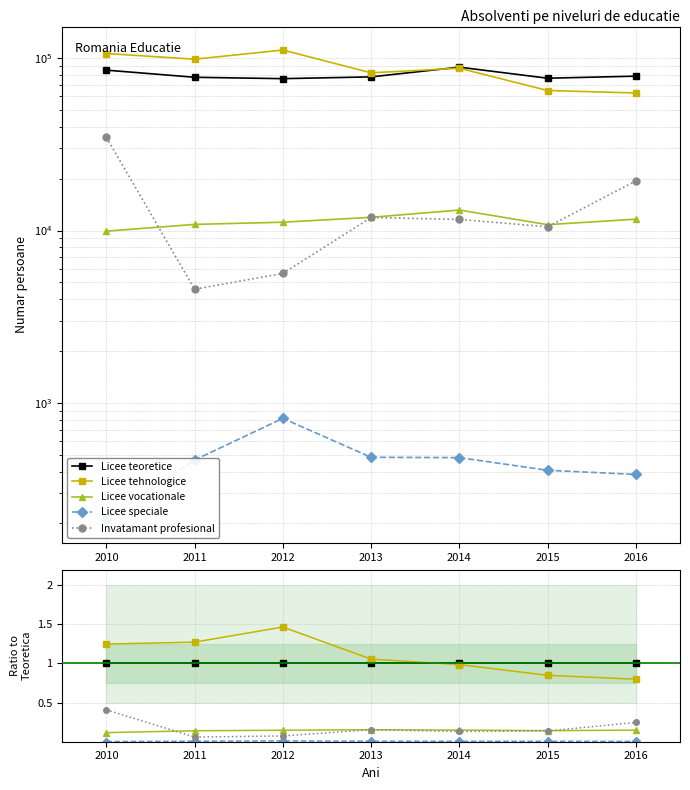

True or false: Licee vocationale and Licee tehnologice intersect in this chart.

False